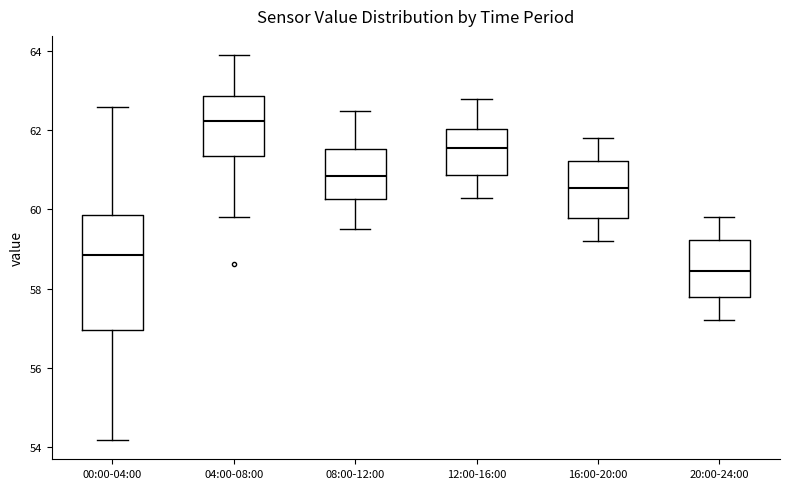

Where is the upper edge of the box for 20:00-24:00 on the y-axis? The values are not printed on the chart, so give them approximately, as read against the axis.

59.2